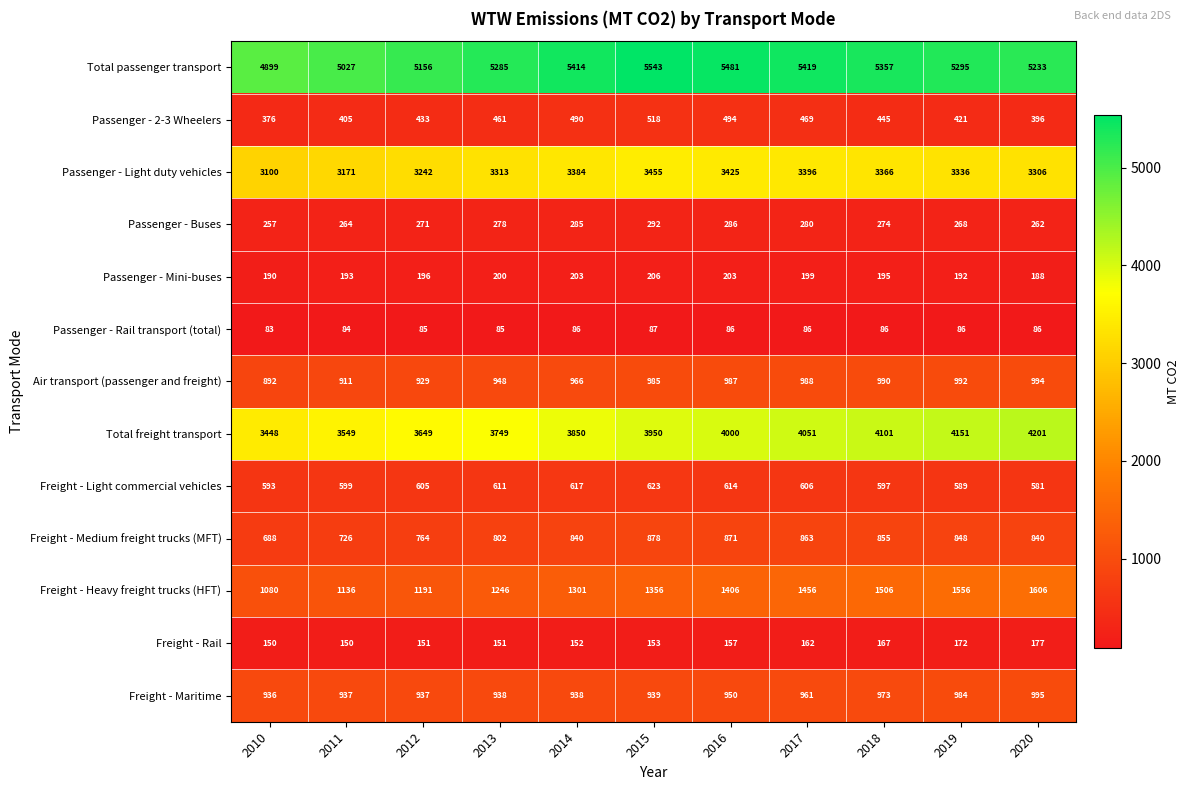

Between 2013 and 2016, which series saw the biggest shift?

Total freight transport